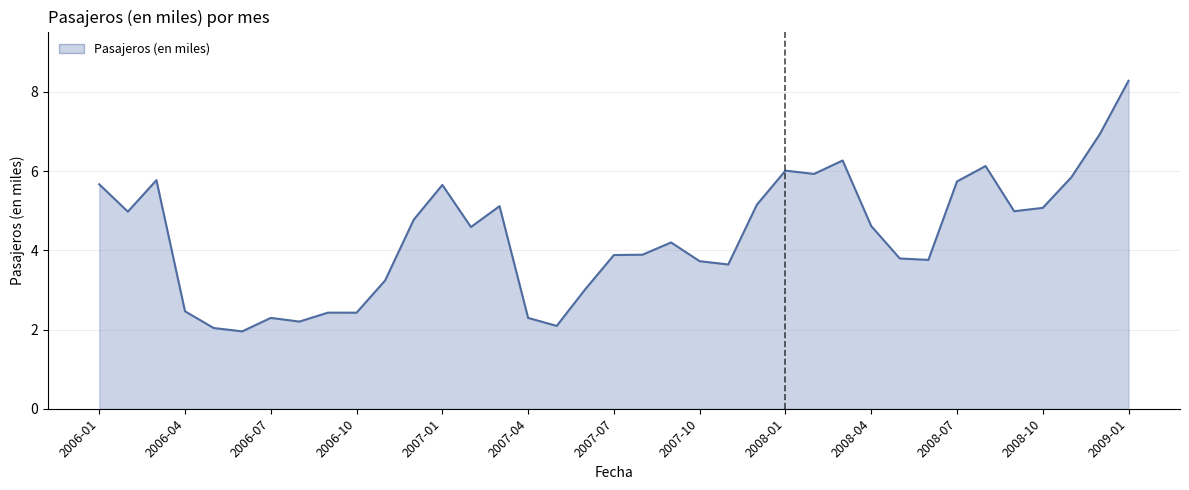

What is the smallest value displayed?

2.0